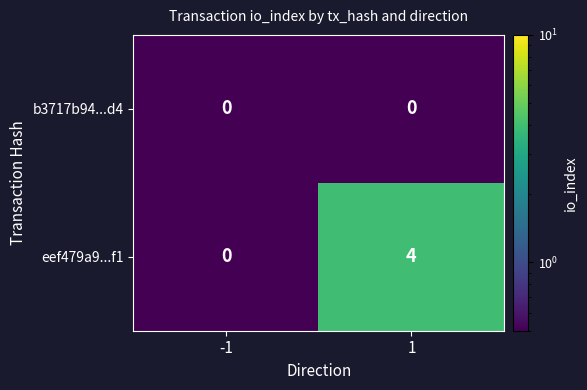

How many distinct data groups are displayed?

2